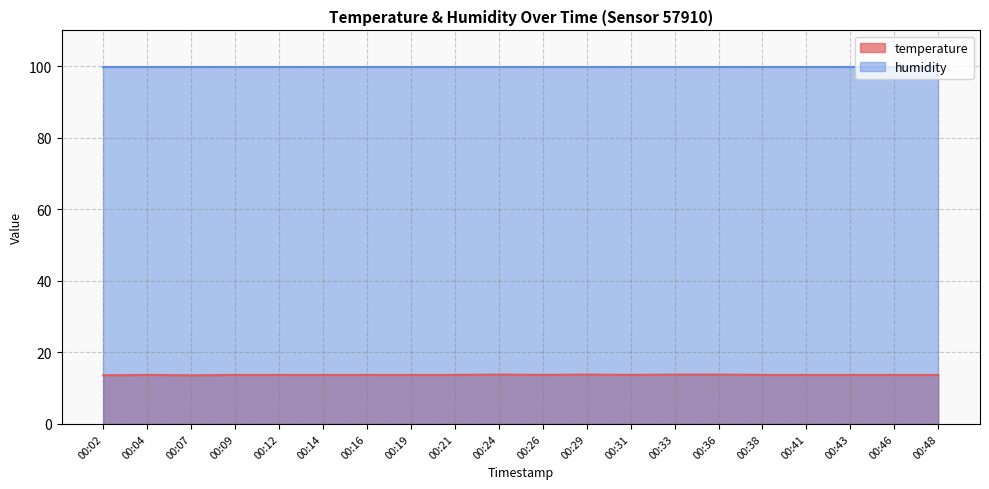

At which category does the data reach its first local peak?

00:04